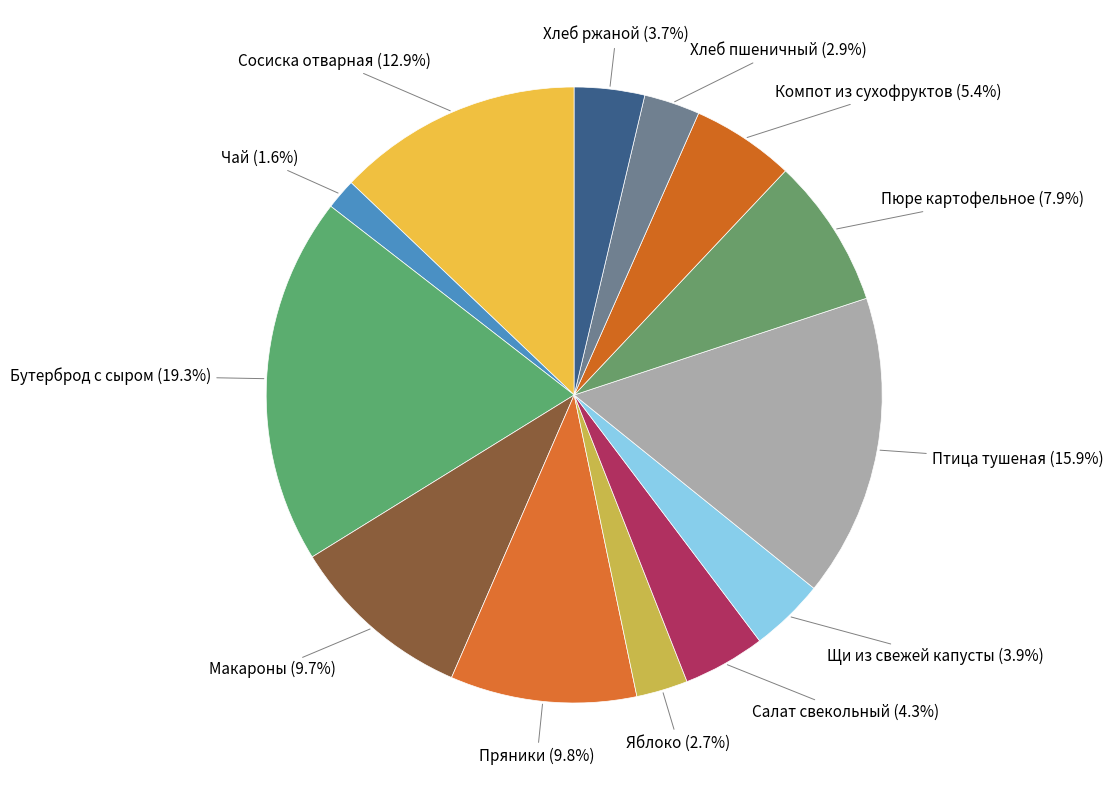

What is the smallest slice in the pie chart?

Чай